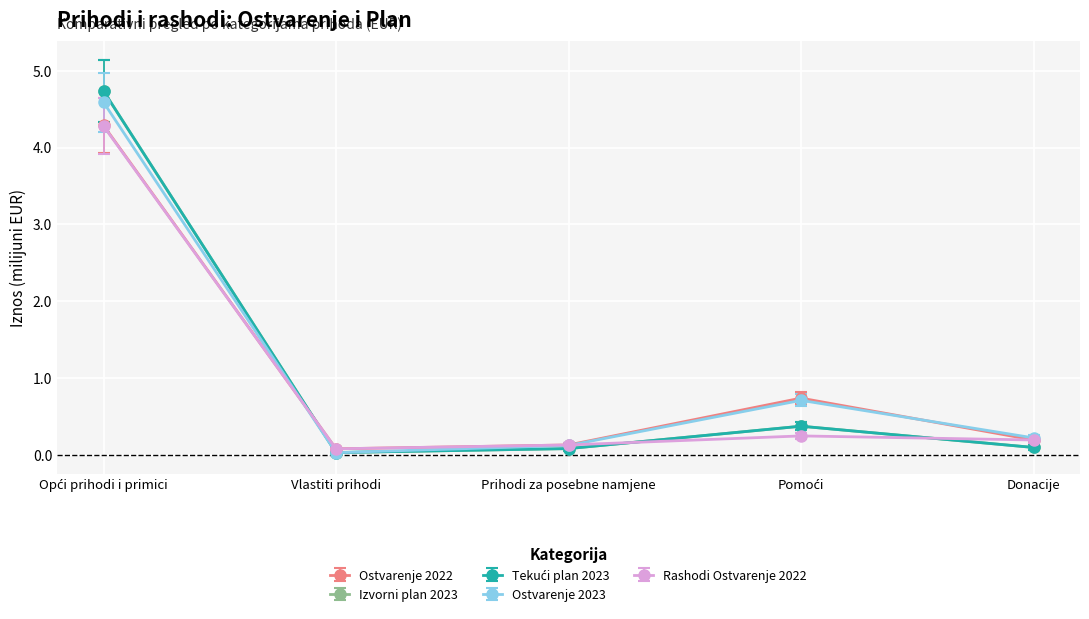

Read the Tekući plan 2023 value at Prihodi za posebne namjene.

0.1